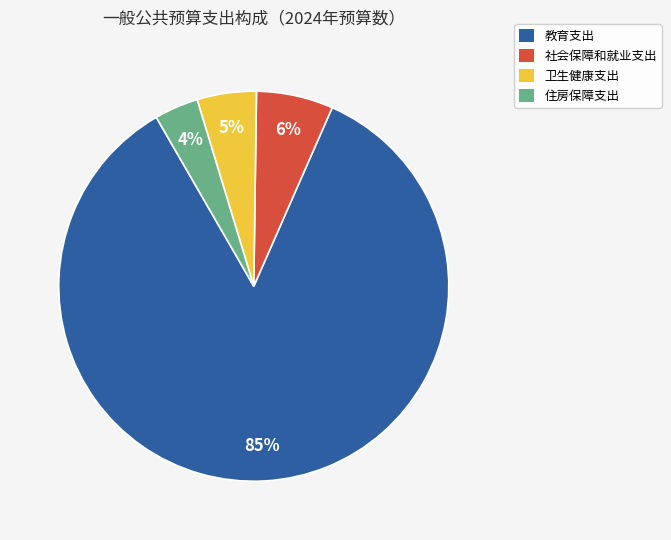

To the nearest percent, what is the difference between the largest and smallest slice percentages?

81%